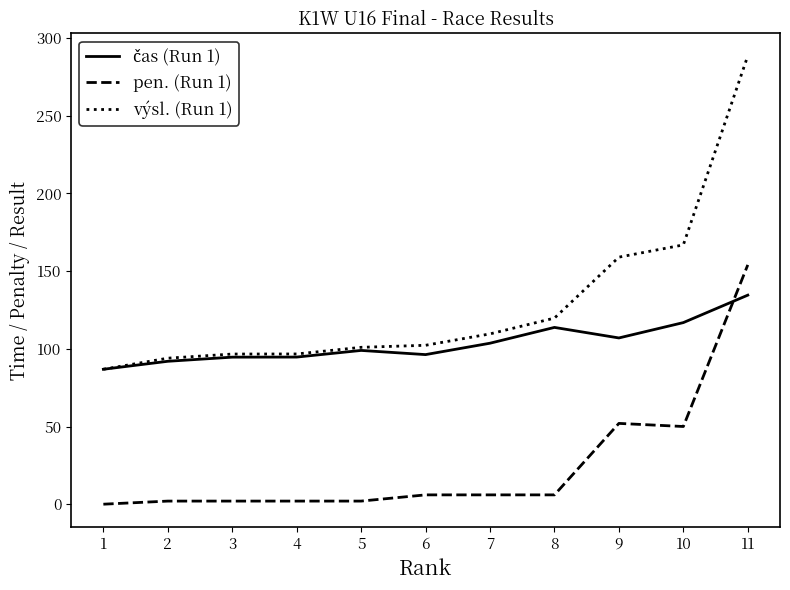

True or false: pen. (Run 1) and výsl. (Run 1) cross at least once.

False